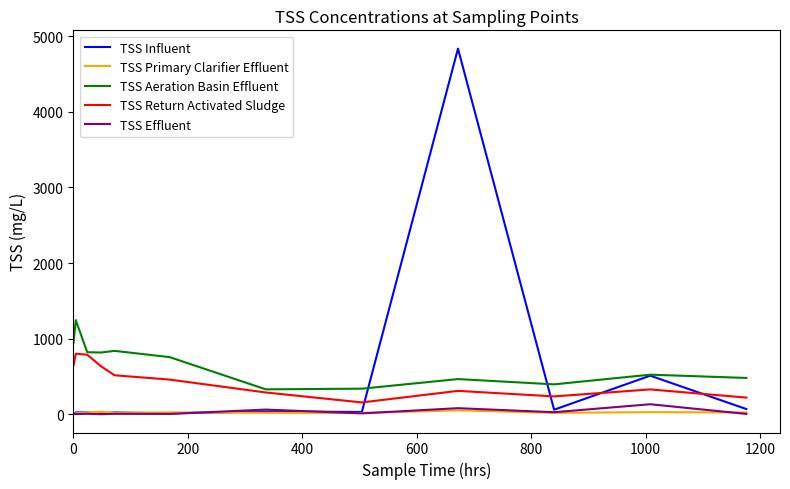

What is the maximum value shown in the chart?

4836.4